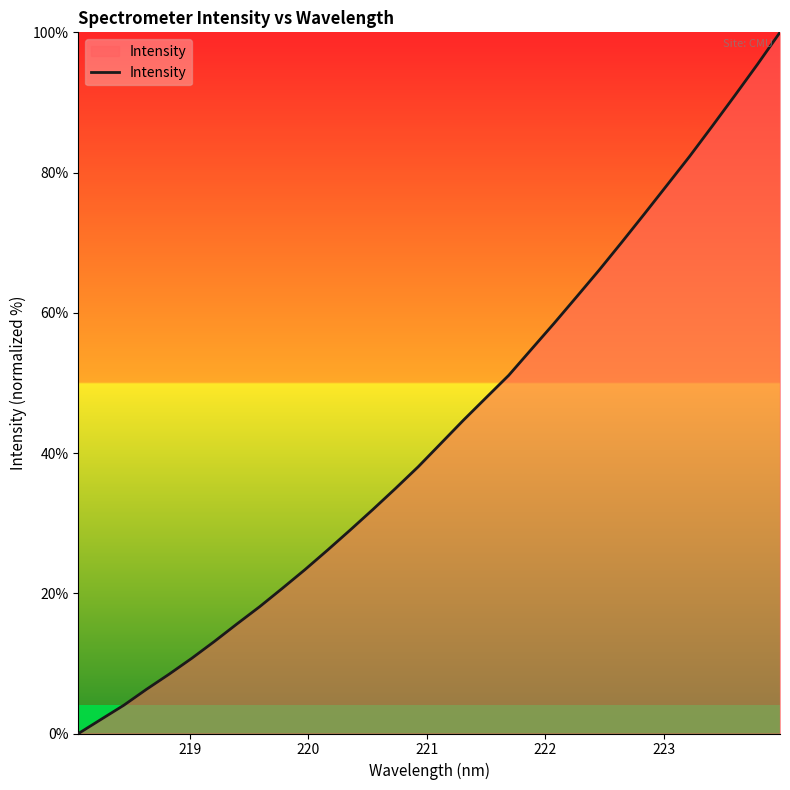

How many categories are shown in the chart?

32